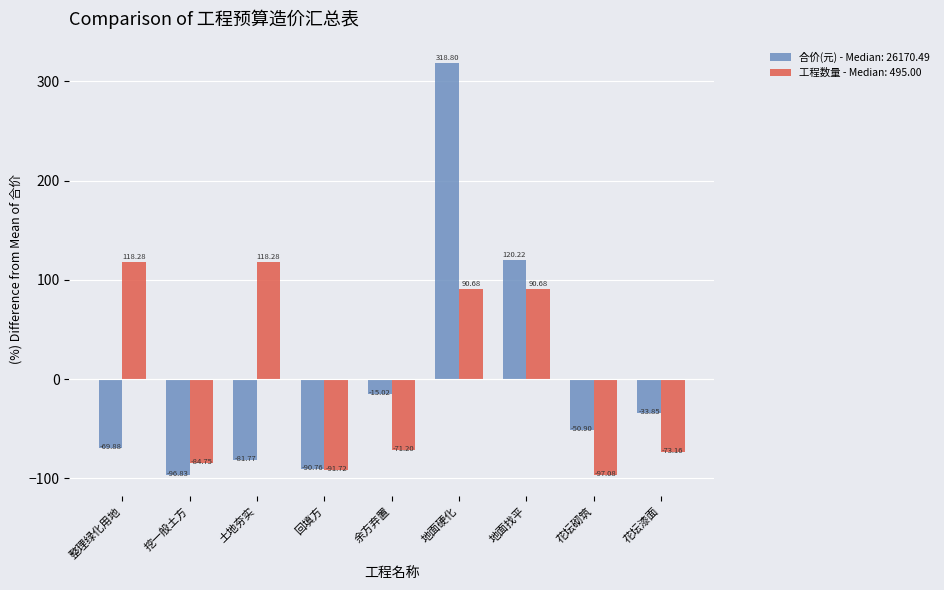

Rank the series by their maximum value, from highest to lowest.

合价(元) - Median: 26170.49, 工程数量 - Median: 495.00